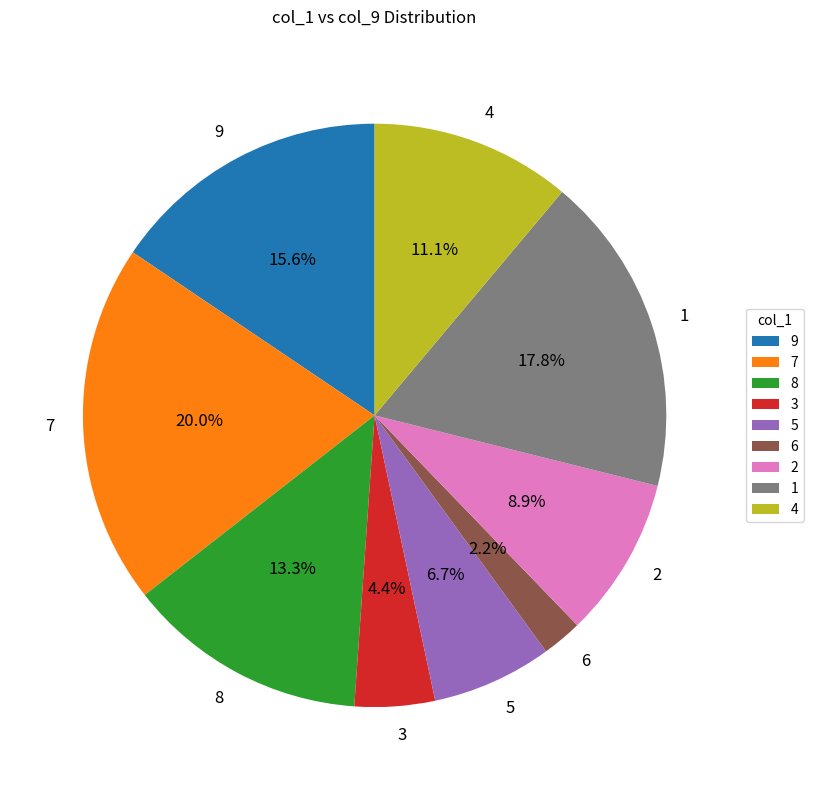

To the nearest percent, what is the difference between the largest and smallest slice percentages?

18%